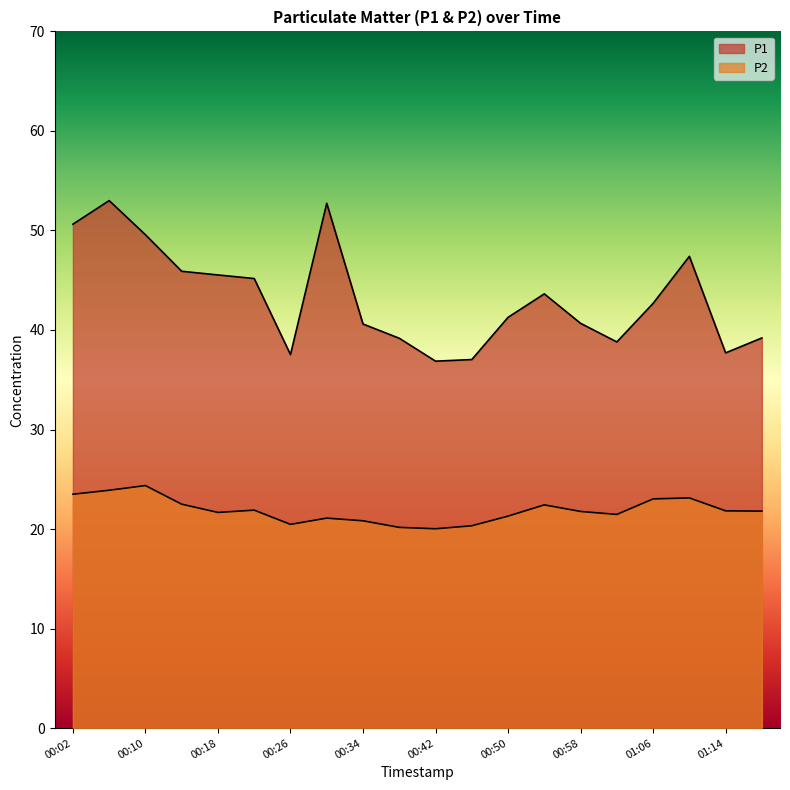

True or false: P1 has a value of 37.5 at 00:26.

True